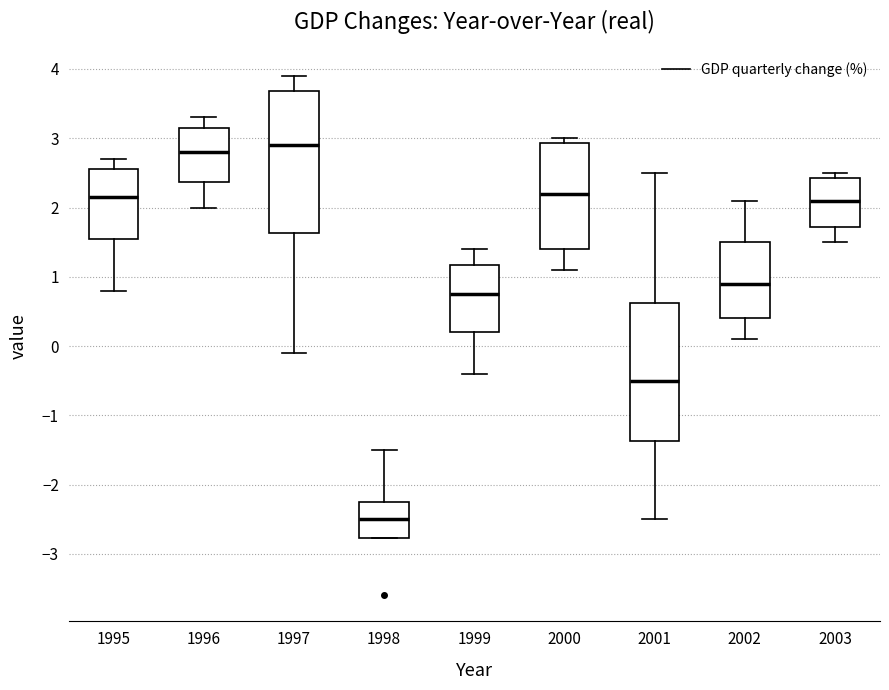

Reading left to right, transcribe this box plot: for each box, give where its median line is, the range the box spans, and where its two whiskers end, as read against the y-axis. The values are not printed on the chart, so give them approximately, as read against the axis.

1995: median 2.2, box 1.6 to 2.6, whiskers 0.8 to 2.7
1996: median 2.8, box 2.4 to 3.2, whiskers 2.0 to 3.3
1997: median 2.9, box 1.6 to 3.7, whiskers -0.1 to 3.9
1998: median -2.5, box -2.8 to -2.2, whiskers -2.8 to -1.5
1999: median 0.8, box 0.2 to 1.2, whiskers -0.4 to 1.4
2000: median 2.2, box 1.4 to 2.9, whiskers 1.1 to 3.0
2001: median -0.5, box -1.4 to 0.6, whiskers -2.5 to 2.5
2002: median 0.9, box 0.4 to 1.5, whiskers 0.1 to 2.1
2003: median 2.1, box 1.7 to 2.4, whiskers 1.5 to 2.5